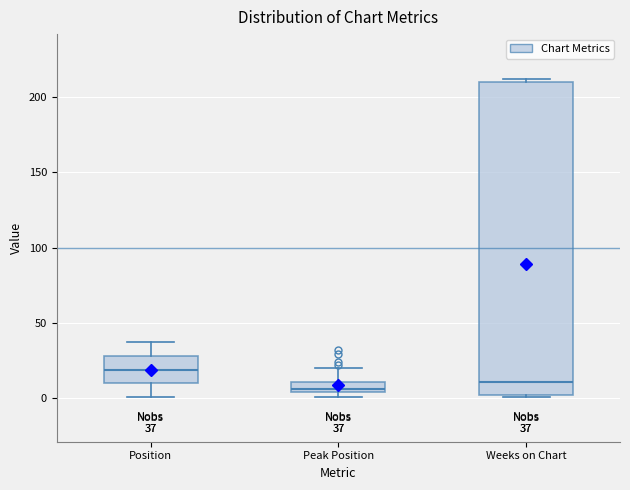

Which box's median line is the highest?

Position